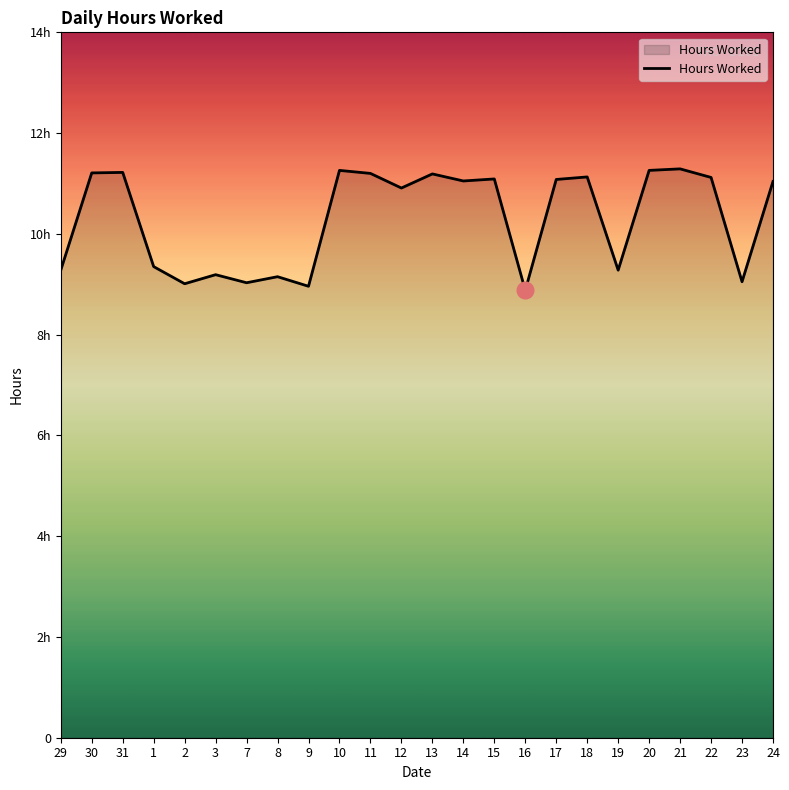

What is the sum of all values?

247.2